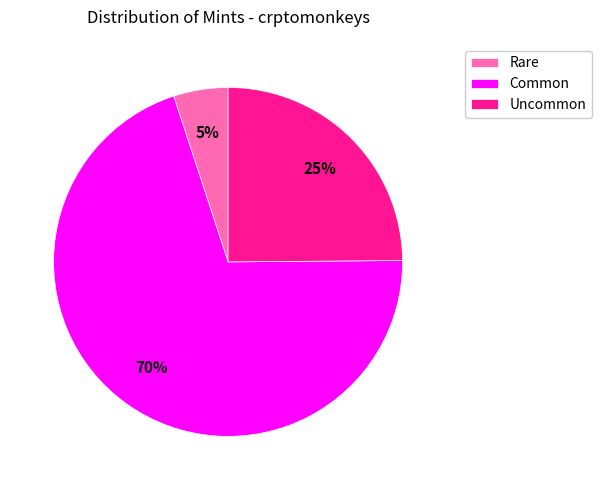

Rank the categories by value from lowest to highest.

Rare, Uncommon, Common